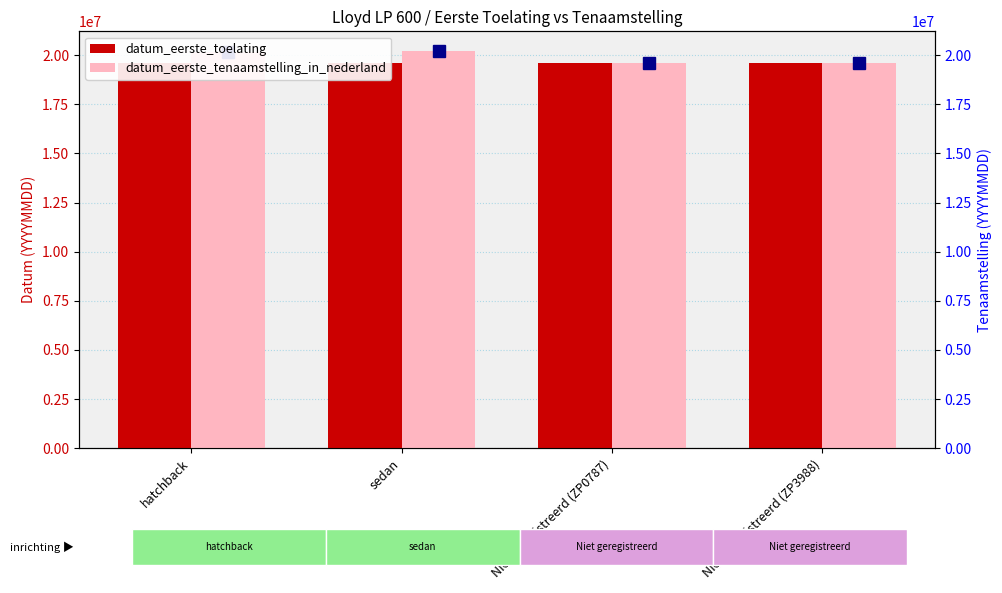

Reading left to right, list all the values displayed in this chart.

datum_eerste_toelating: hatchback=19600630	sedan=19590819	Niet geregistreerd (ZP0787)=19580922	Niet geregistreerd (ZP3988)=19581103
datum_eerste_tenaamstelling_in_nederland: hatchback=20180816	sedan=20200916	Niet geregistreerd (ZP0787)=19580922	Niet geregistreerd (ZP3988)=19581103